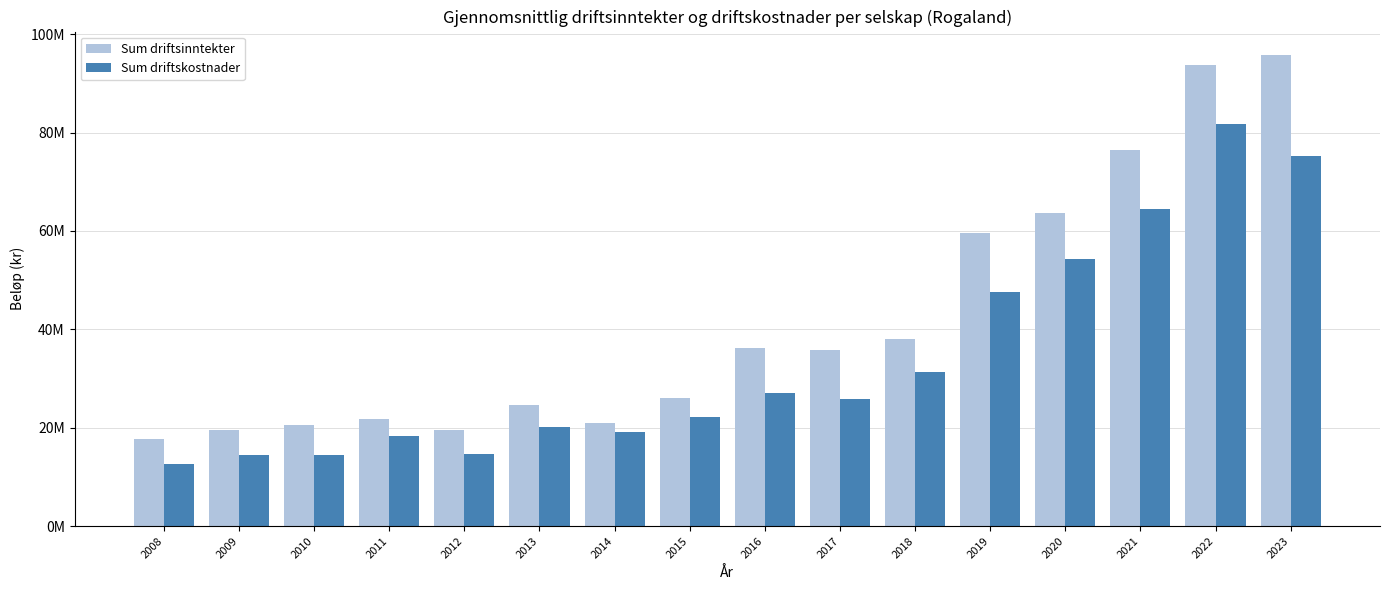

Rank the series by their average value, from lowest to highest.

Sum driftskostnader, Sum driftsinntekter